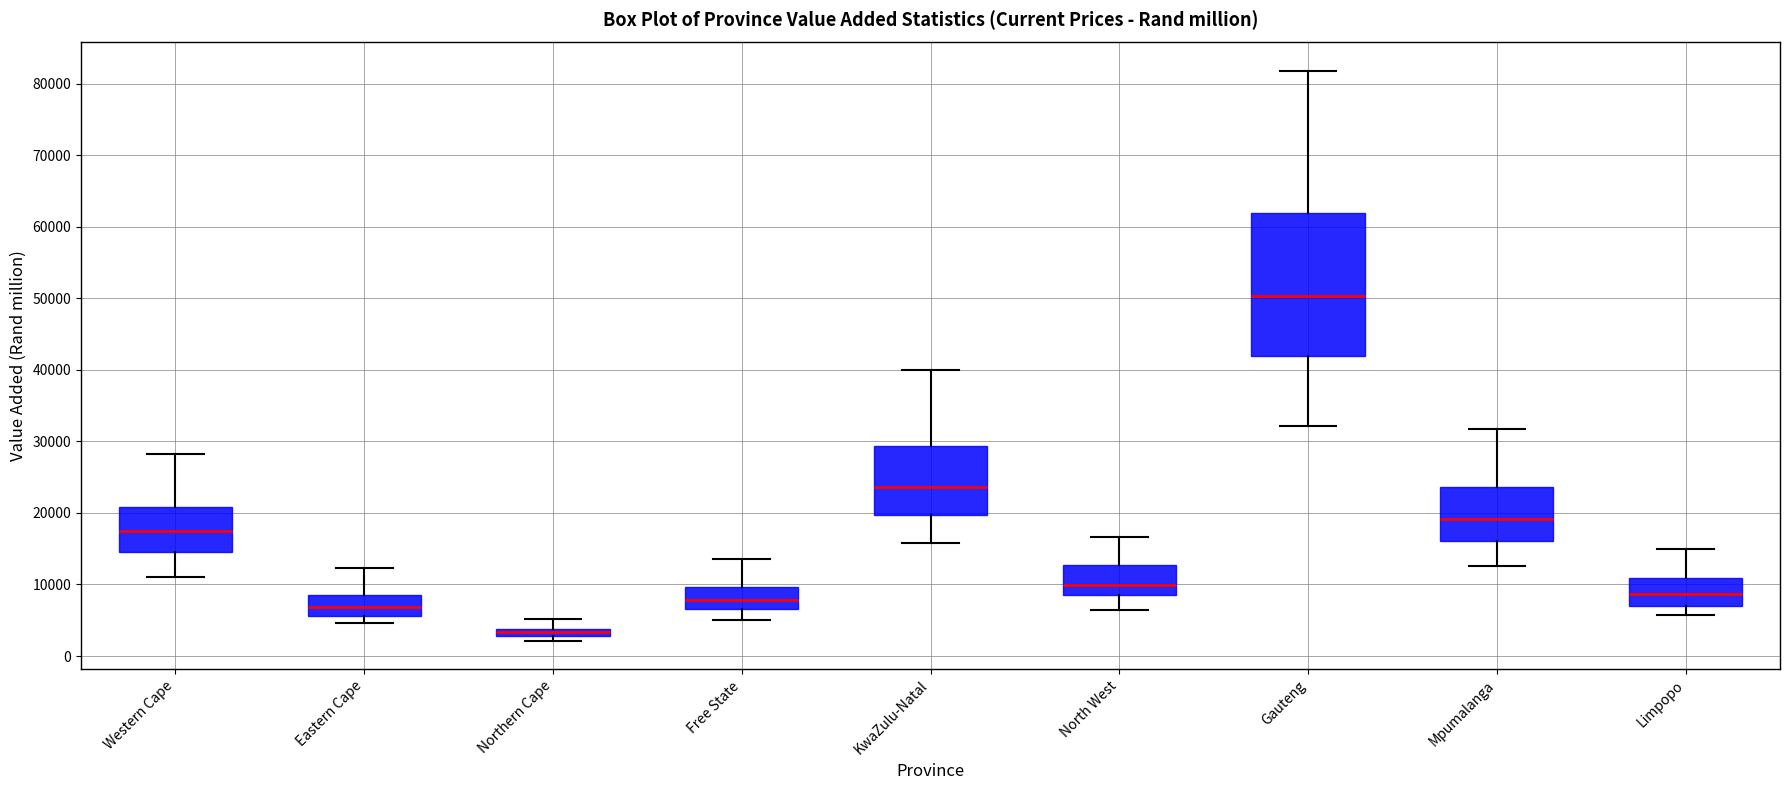

Where does the lower whisker of the box for Limpopo end on the y-axis? The values are not printed on the chart, so give them approximately, as read against the axis.

6000